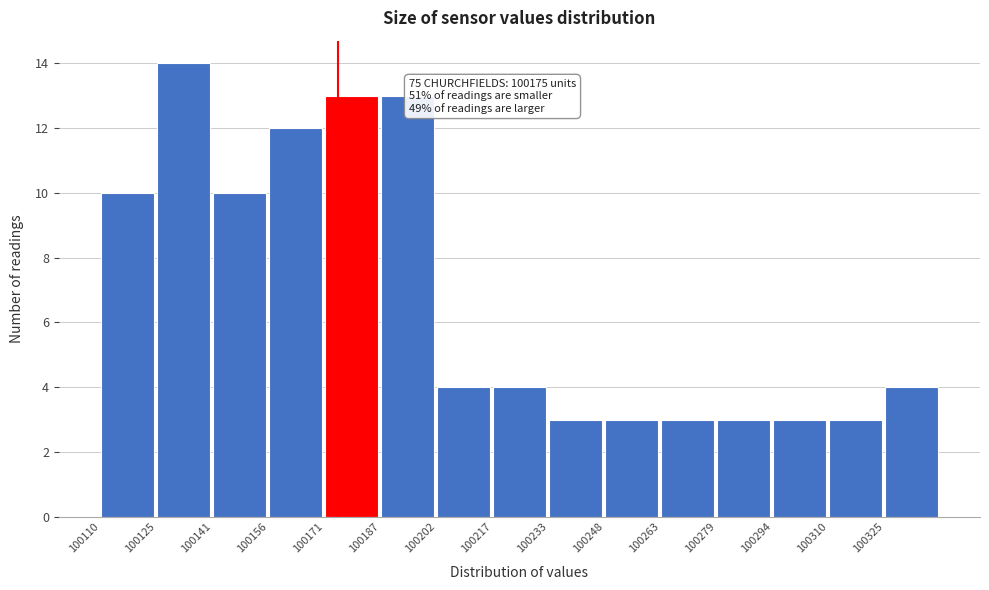

Over which range of the x-axis is the bar tallest?

100126 to 100140